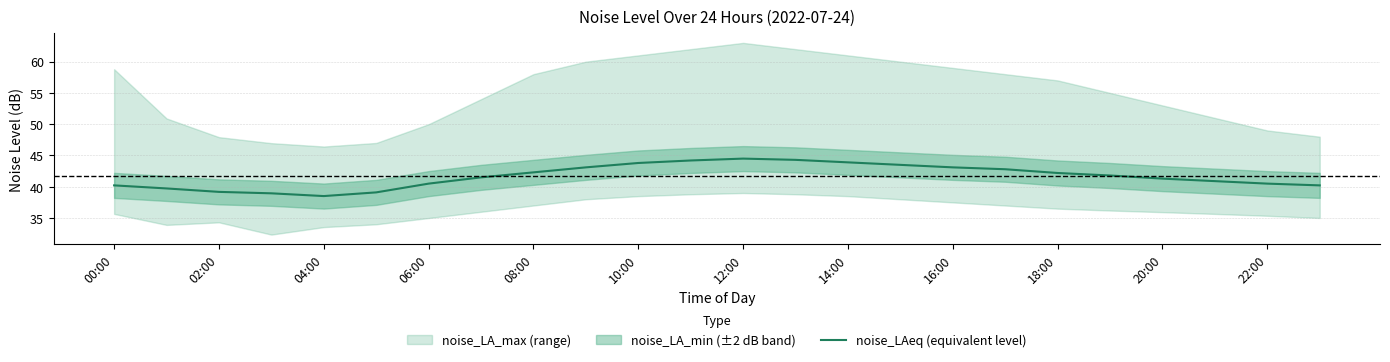

What is the change in value from 08:00 to 16:00?

+0.8